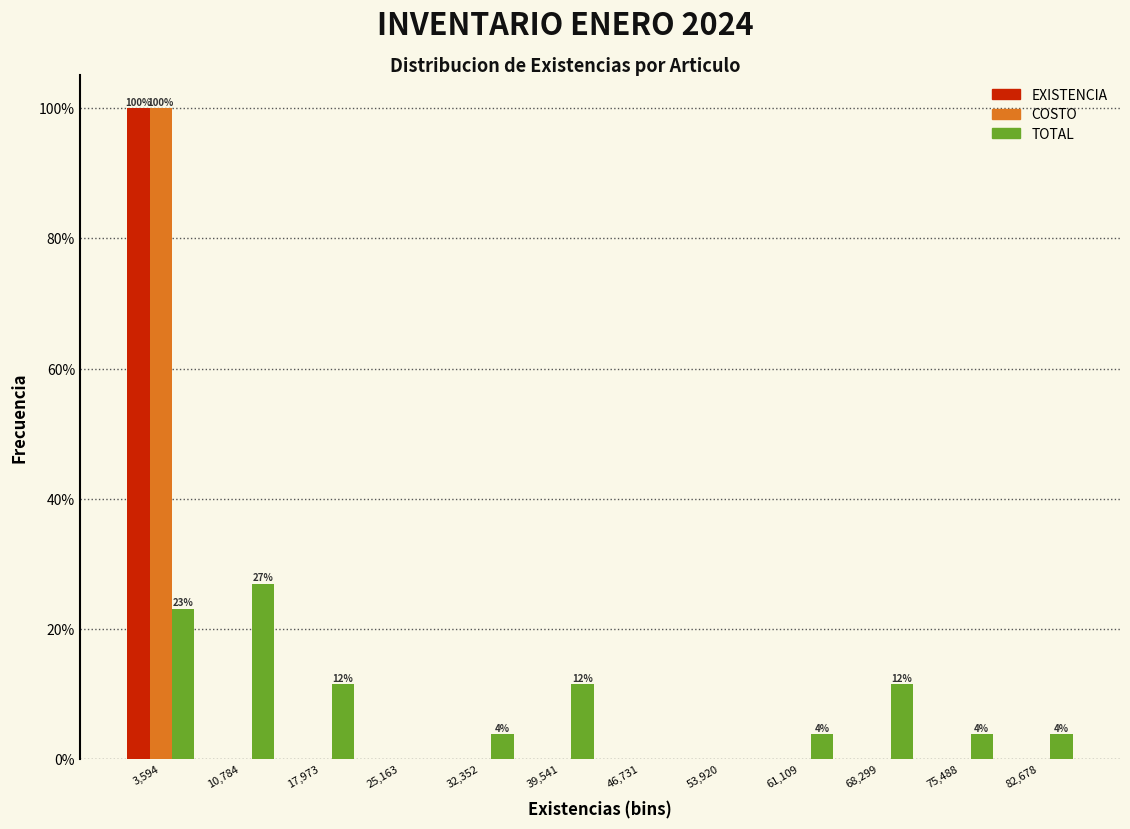

In the COSTO series, which range on the x-axis has the tallest bar?

0 to 7000